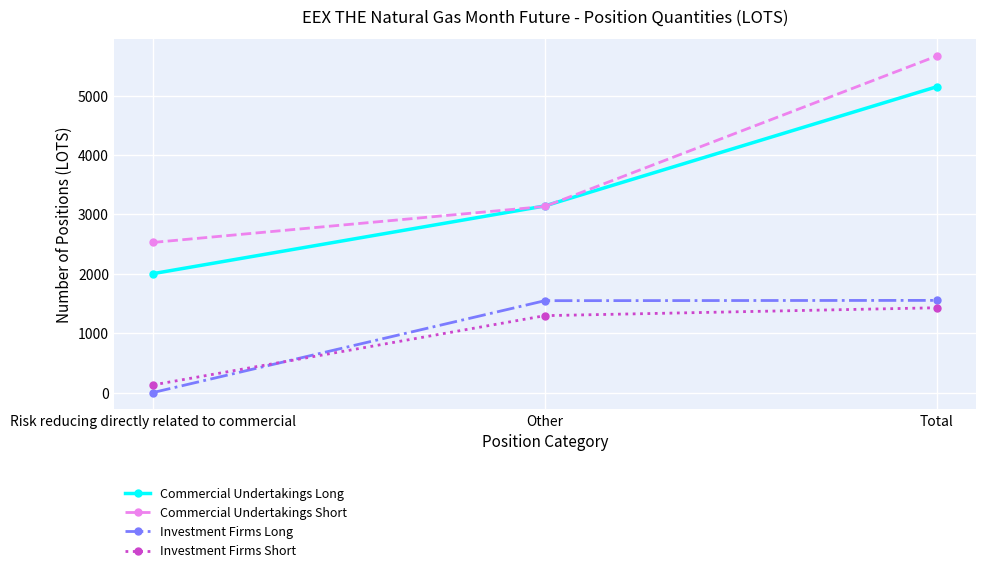

What is the value of the Commercial Undertakings Long point at the 3rd from the left?

5148.2